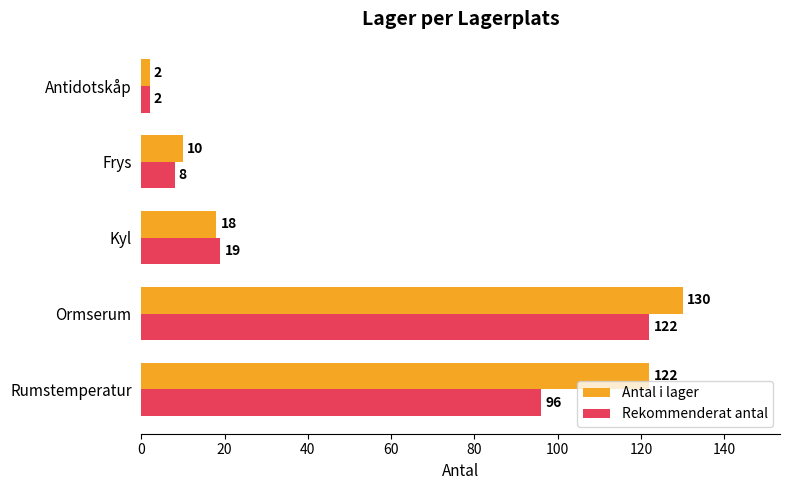

Rank the series by their maximum value, from highest to lowest.

Antal i lager, Rekommenderat antal